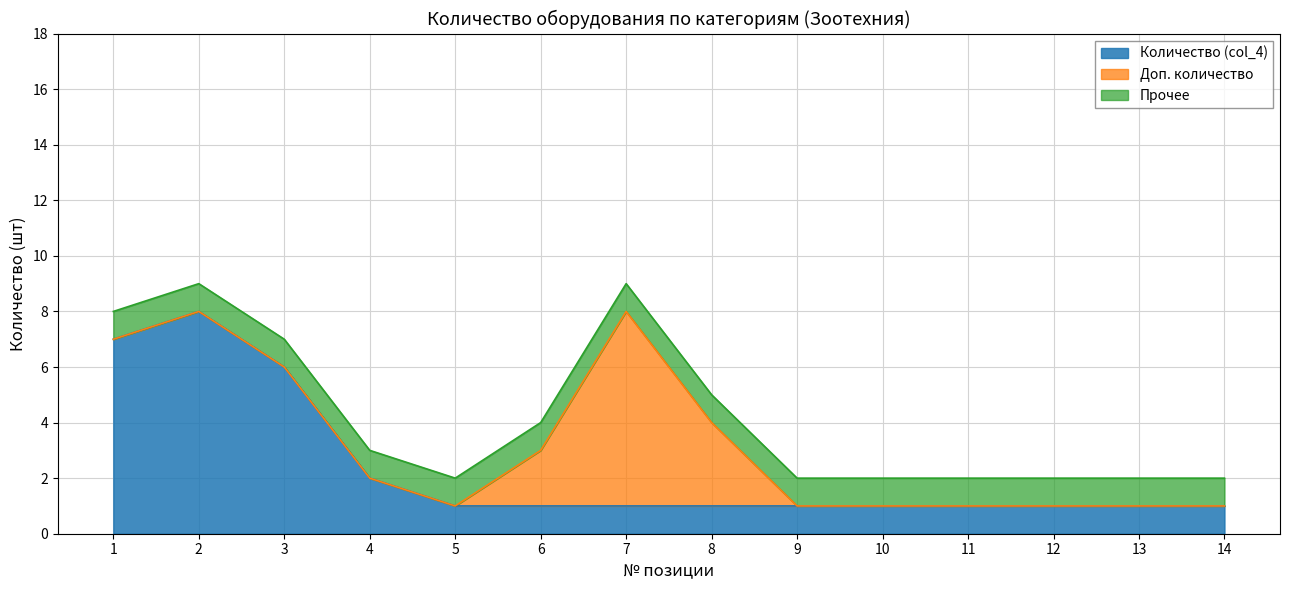

What is the total value across all series at 5?

2